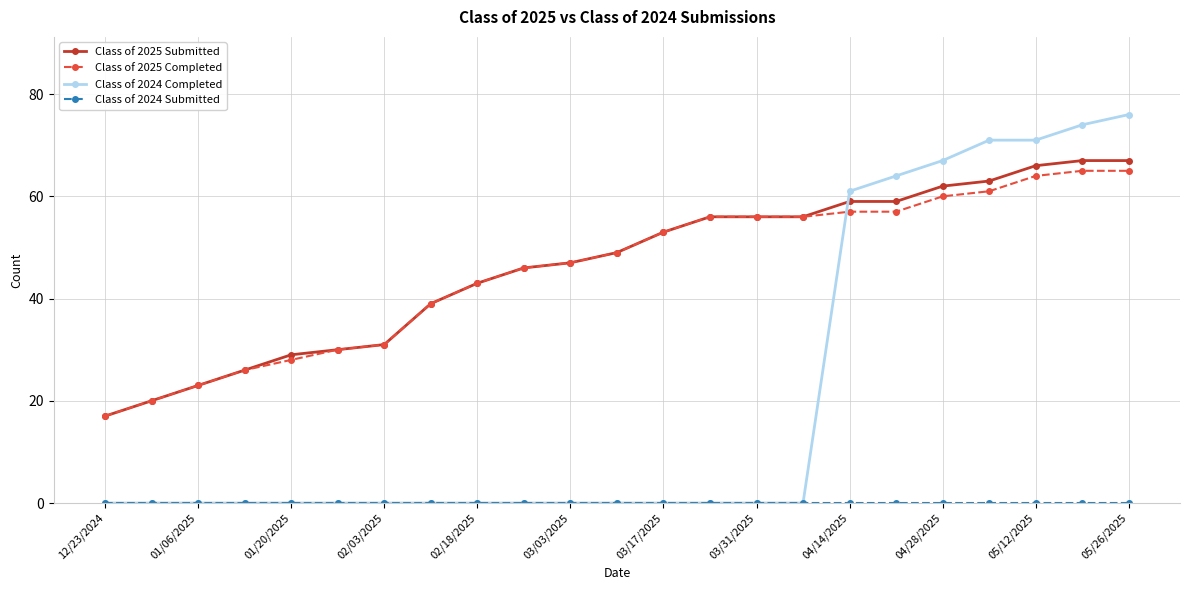

What is the difference between the maximum and second lowest values in the Class of 2025 Completed series?

45